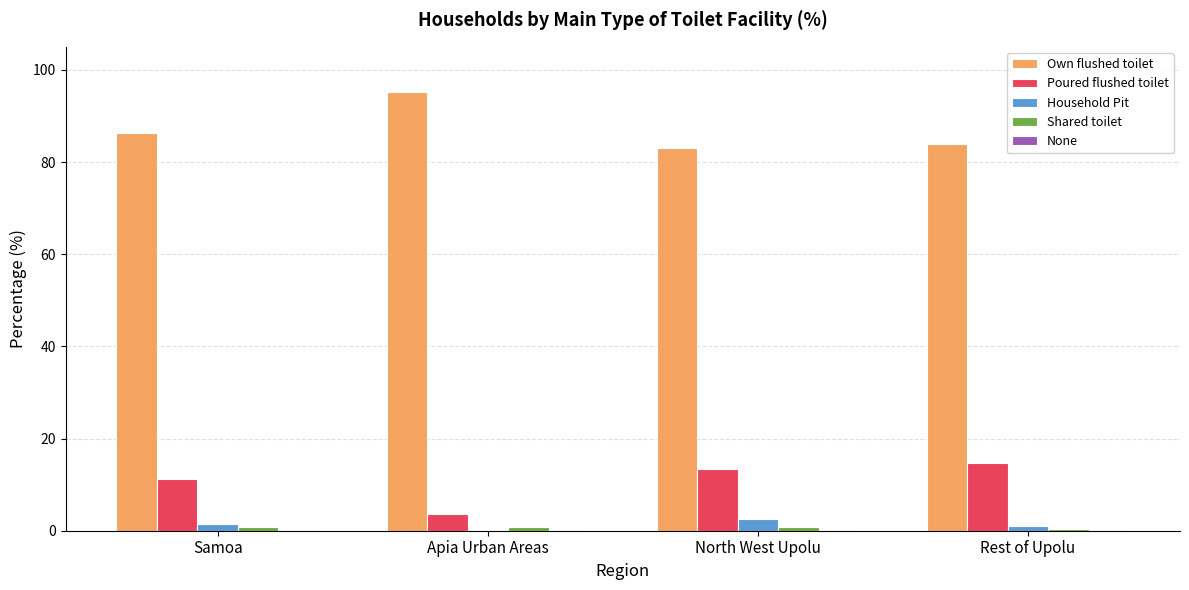

Where is Poured flushed toilet nearest to the value 9?

Samoa